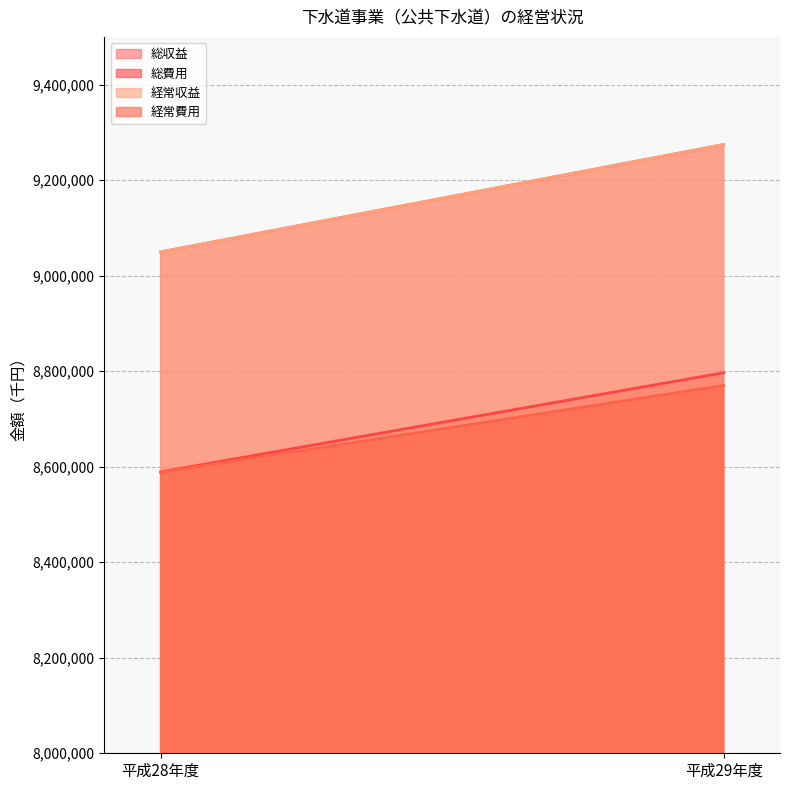

What is the sum of the 経常費用 values at 平成29年度 and 平成28年度?

17358514